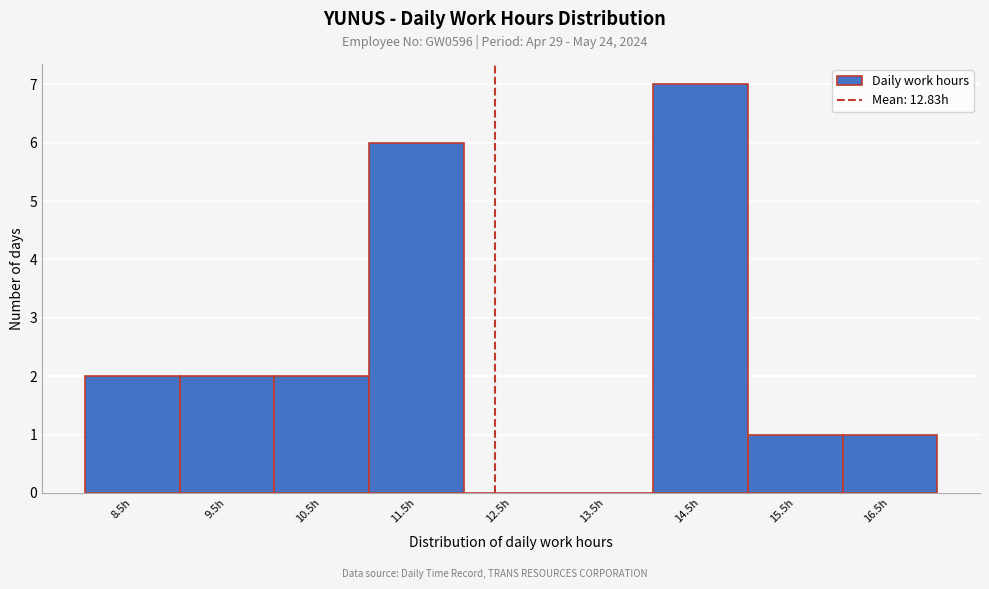

Reading left to right, extract all data points from this chart.

8.5h=2	9.5h=2	10.5h=2	11.5h=6	12.5h=0	13.5h=0	14.5h=7	15.5h=1	16.5h=1